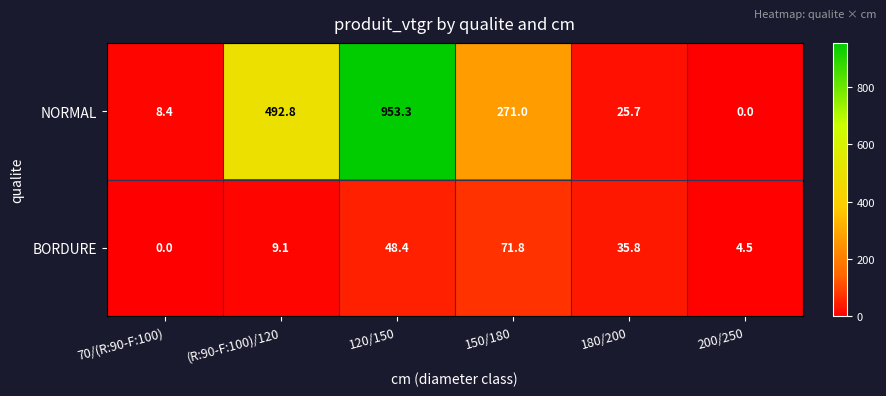

Reading left to right, list all the values displayed in this chart.

NORMAL: 70/(R:90-F:100)=8.4	(R:90-F:100)/120=492.8	120/150=953.3	150/180=271.0	180/200=25.7	200/250=0.0
BORDURE: 70/(R:90-F:100)=0.0	(R:90-F:100)/120=9.1	120/150=48.4	150/180=71.8	180/200=35.8	200/250=4.5